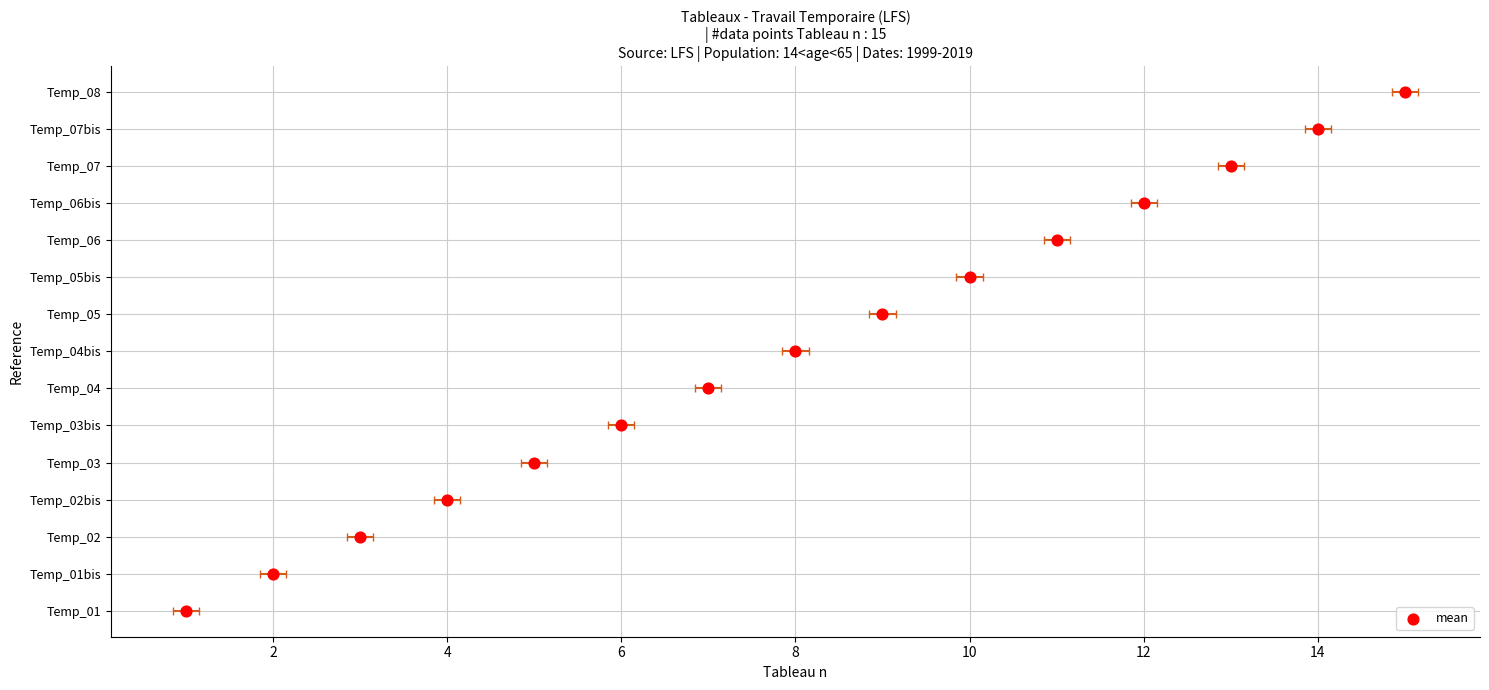

Which has a higher value, Temp_06 or Temp_04?

Temp_06